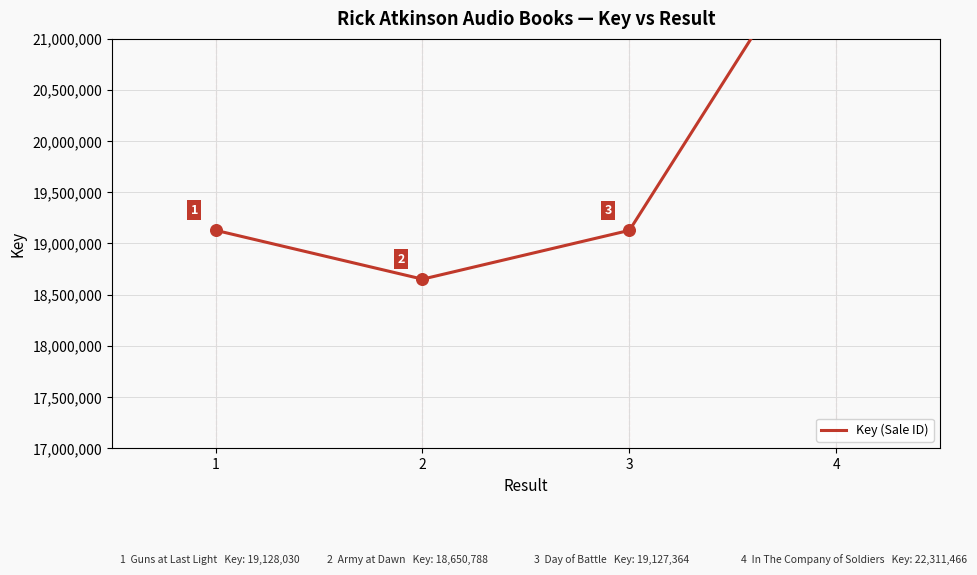

Approximately how many times larger is the value at 4 compared to 1?

1.2